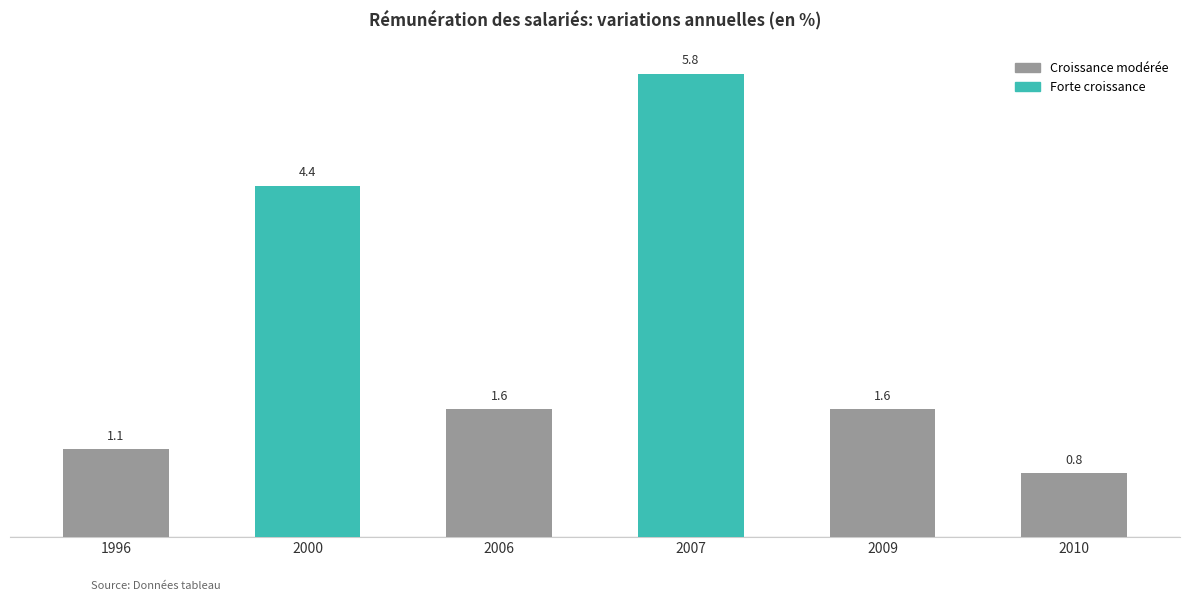

What is the maximum value shown in the chart?

5.8